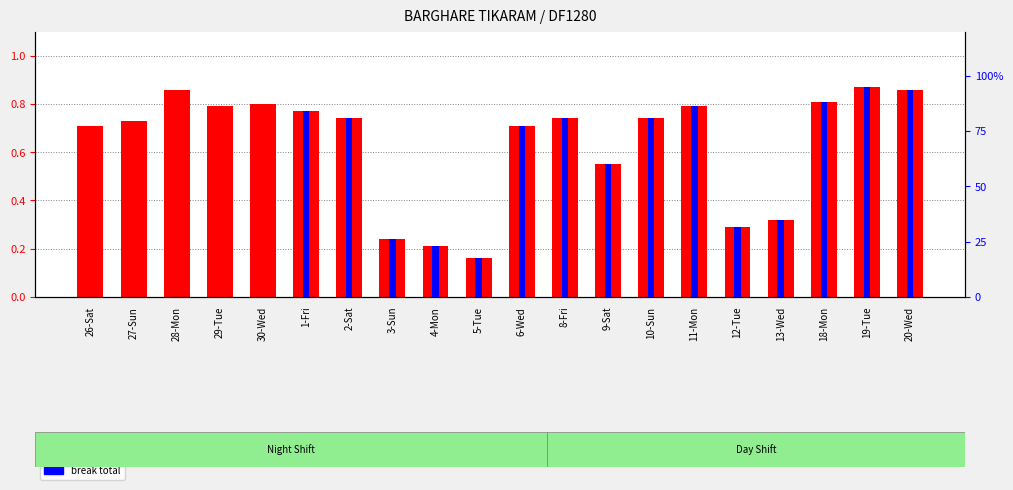

How many groups of bars are there?

20